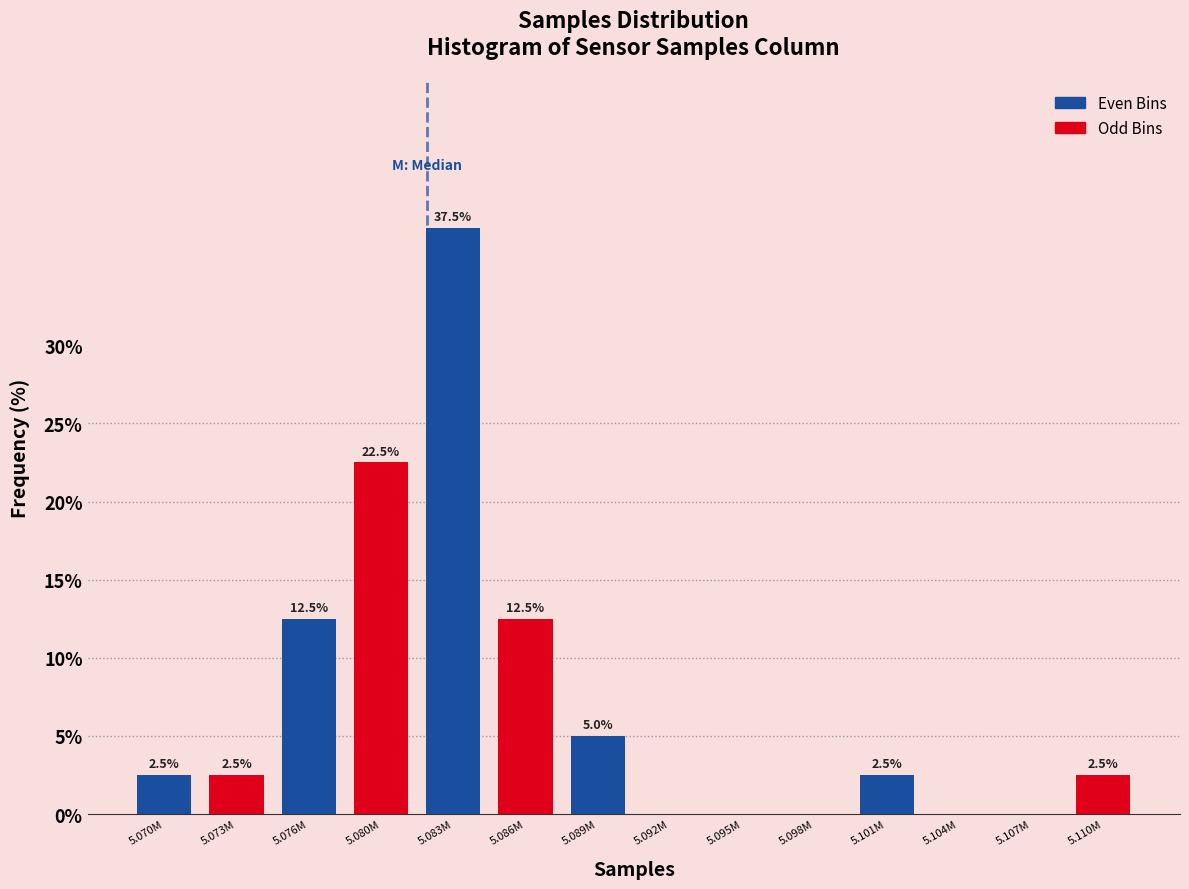

Reading right to left, what are all the values shown in this chart?

5.110M=2.5	5.107M=0.0	5.104M=0.0	5.101M=2.5	5.098M=0.0	5.095M=0.0	5.092M=0.0	5.089M=5.0	5.086M=12.5	5.083M=37.5	5.080M=22.5	5.076M=12.5	5.073M=2.5	5.070M=2.5